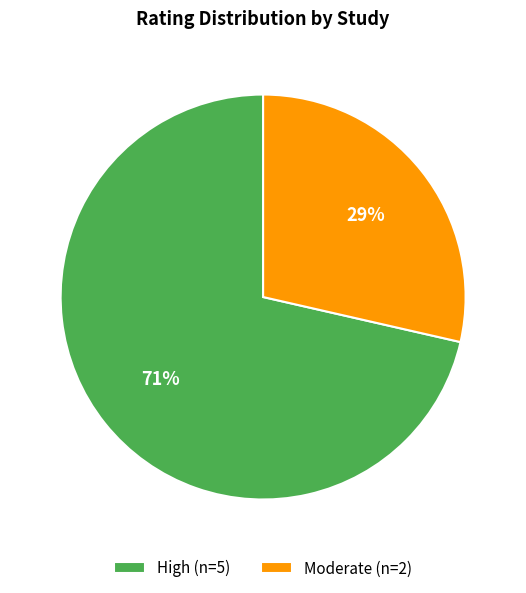

To the nearest percent, what is the average slice percentage?

50%